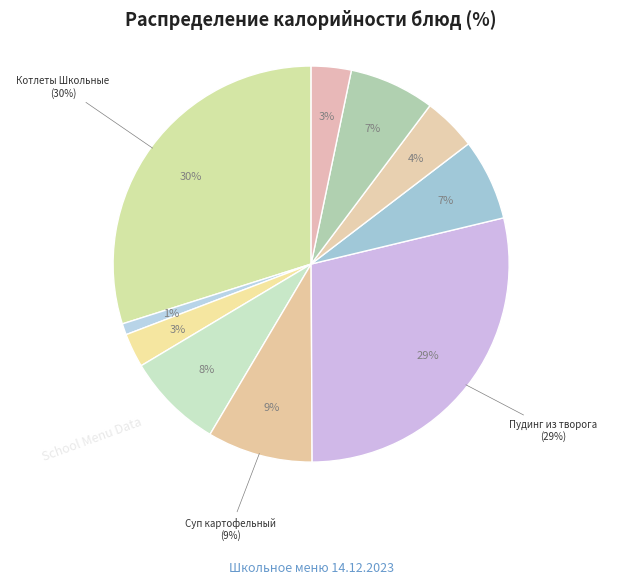

What is the largest slice in the pie chart?

Котлеты Школьные